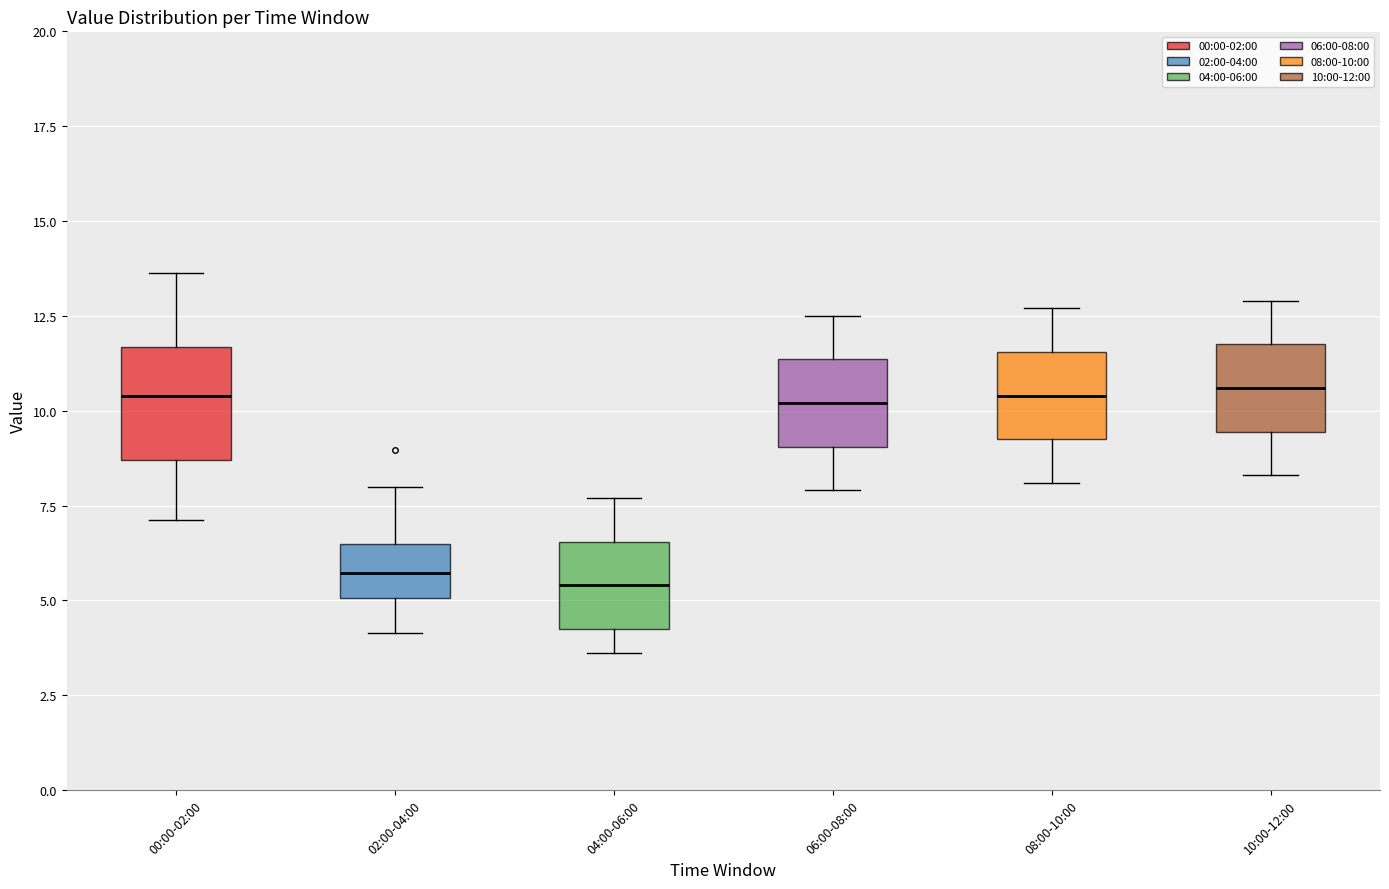

Reading left to right, read every box against the y-axis: the position of its median line, the range the box covers, and the ends of its whiskers. The values are not printed on the chart, so give them approximately, as read against the axis.

00:00-02:00: median 10.5, box 8.5 to 11.5, whiskers 7.0 to 13.5
02:00-04:00: median 5.5, box 5.0 to 6.5, whiskers 4.0 to 8.0
04:00-06:00: median 5.5, box 4.5 to 6.5, whiskers 3.5 to 7.5
06:00-08:00: median 10.0, box 9.0 to 11.5, whiskers 8.0 to 12.5
08:00-10:00: median 10.5, box 9.5 to 11.5, whiskers 8.0 to 12.5
10:00-12:00: median 10.5, box 9.5 to 12.0, whiskers 8.5 to 13.0